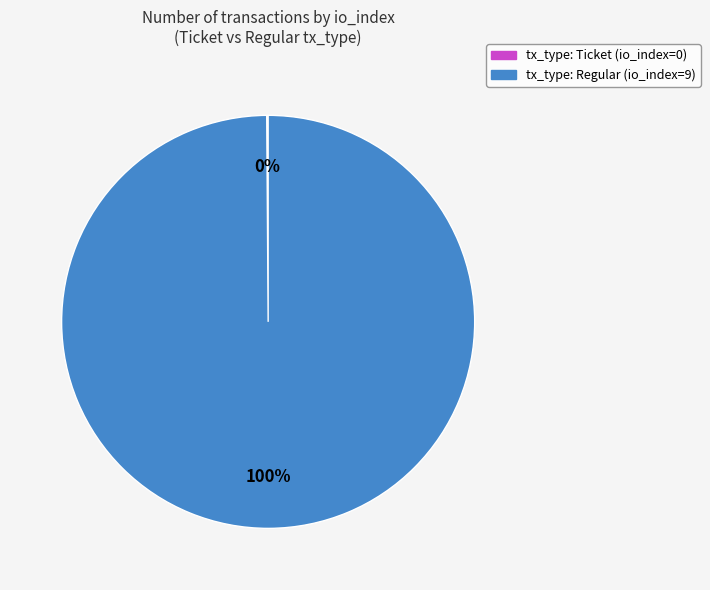

What is the largest slice in the pie chart?

tx_type: Regular (io_index=9)